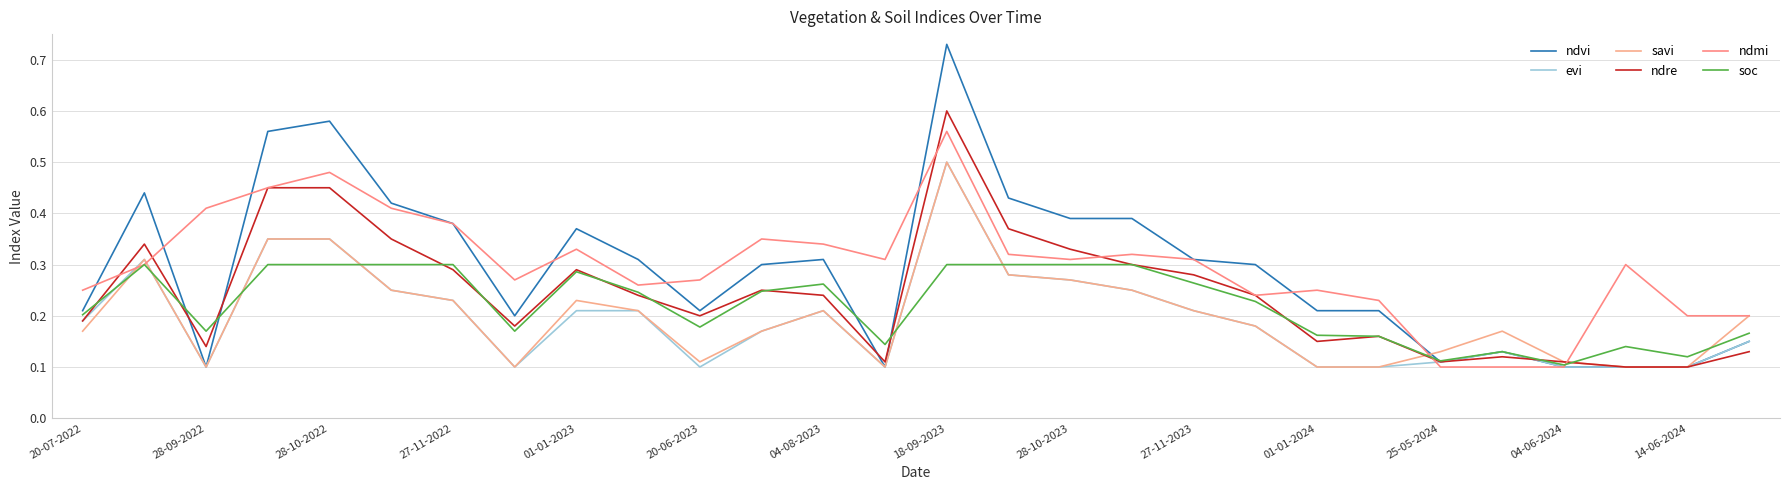

Does the chart have visible grid lines?

Yes